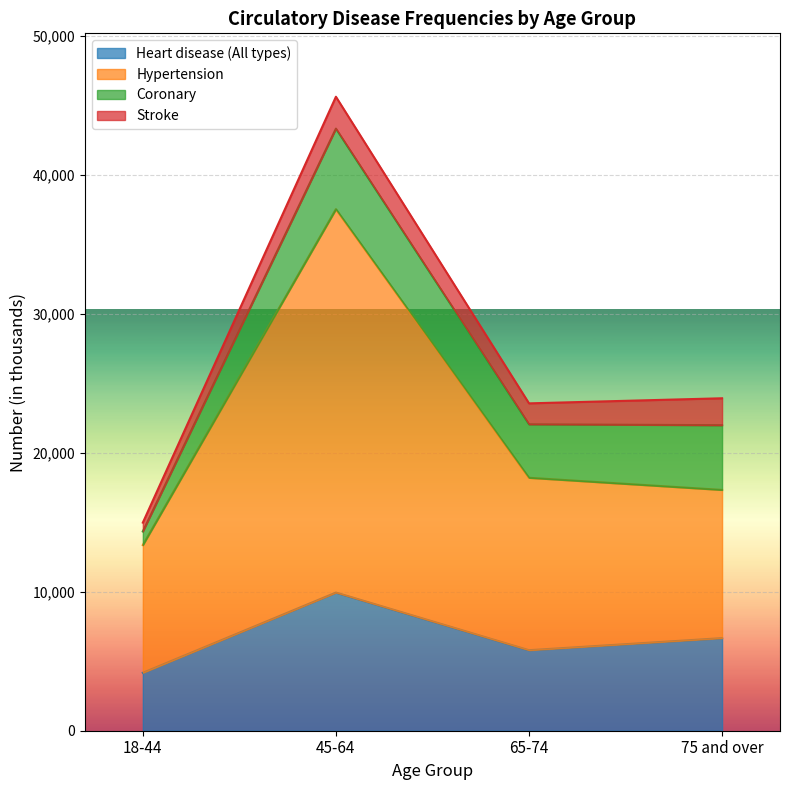

What position from the left is 18-44?

1